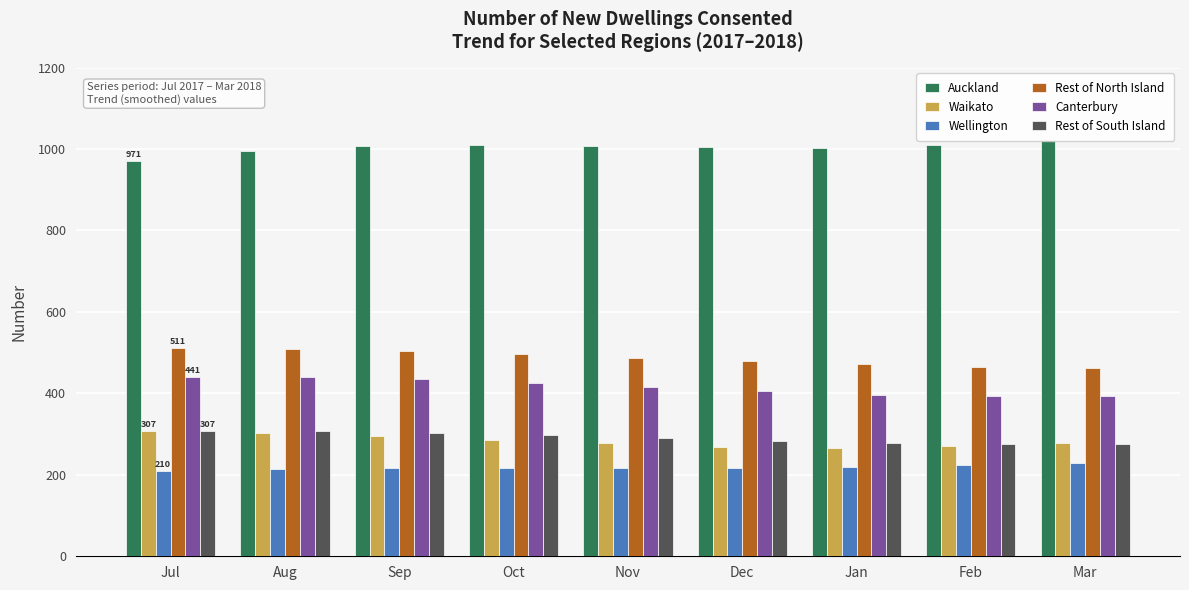

What is the spread (max minus min) of values at Sep?

791